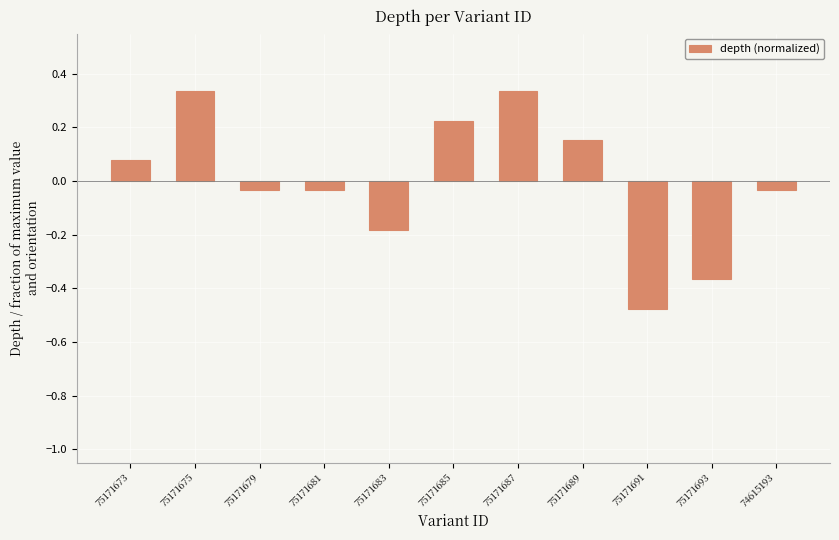

What is the difference between the values at 75171683 and 75171685?

0.4